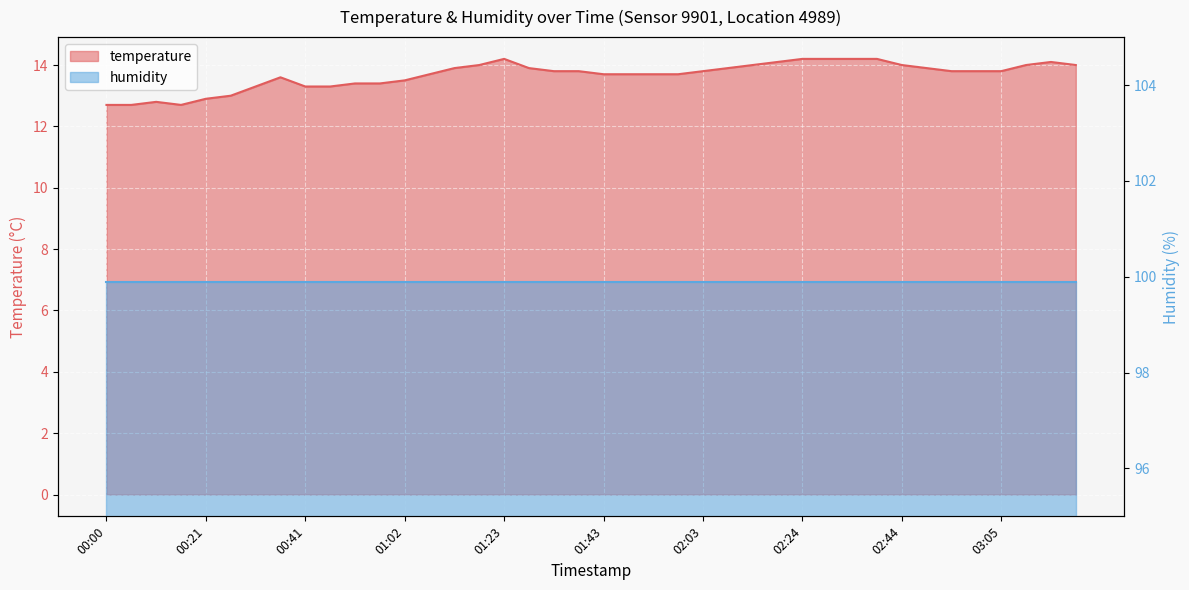

True or false: the data shows 13.7 at 01:07.

True